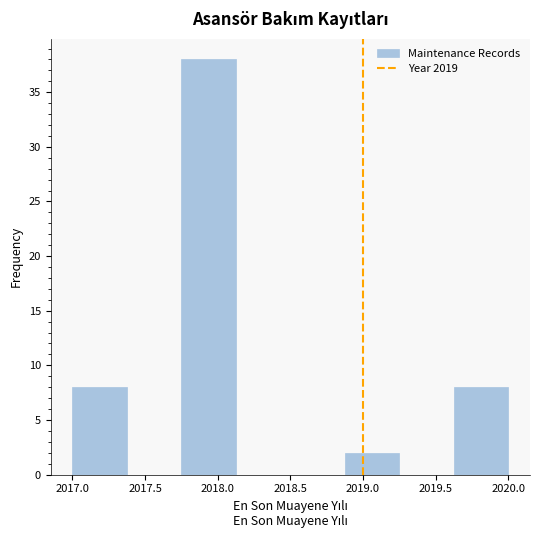

Which range on the x-axis has the tallest bar?

2017.750 to 2018.125